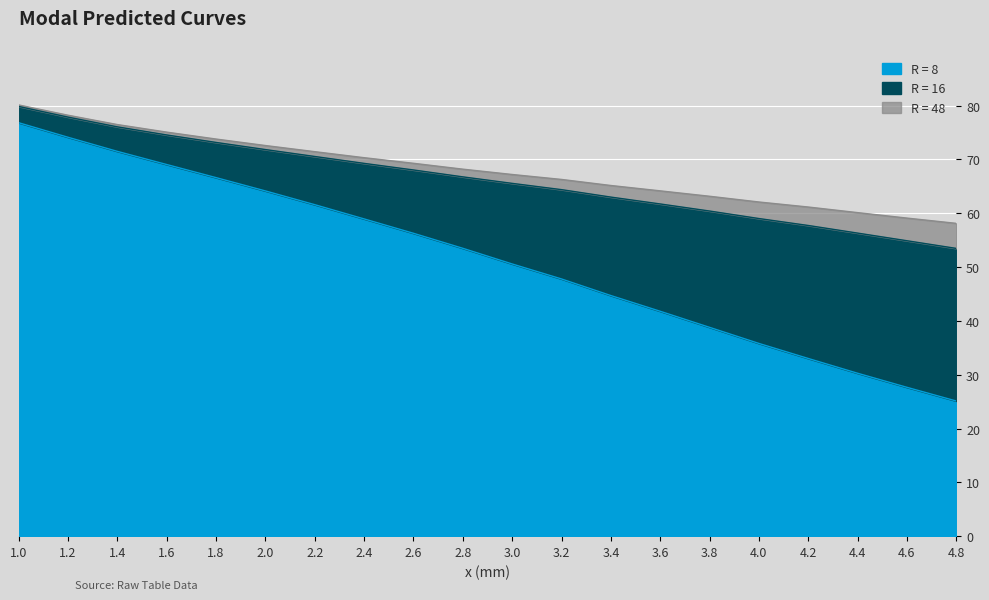

What is the highest value of the R = 16 series?

79.8